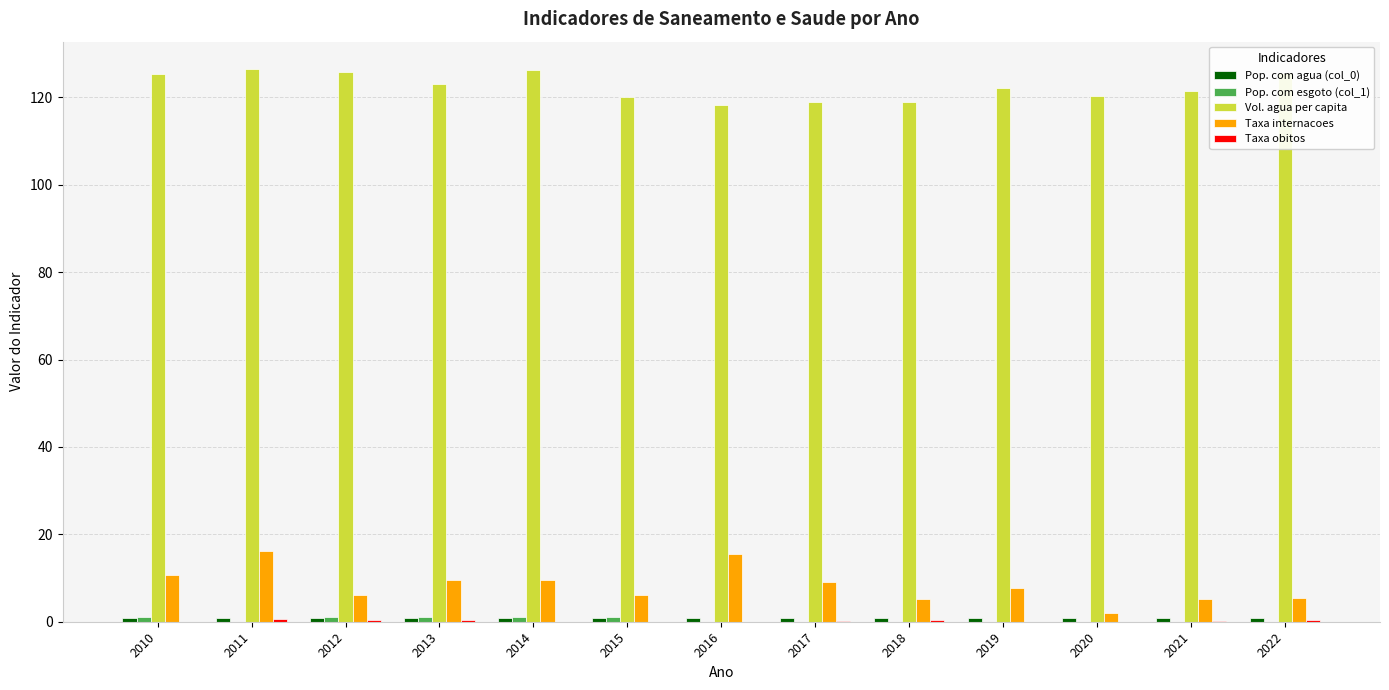

Which series has the widest spread of values?

Taxa internacoes